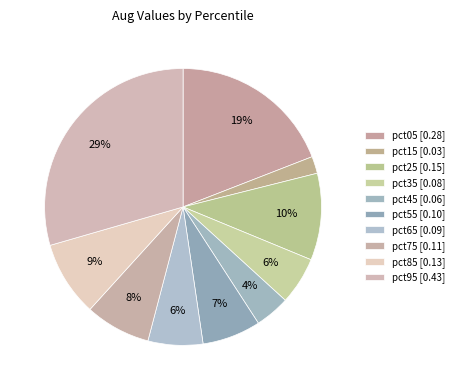

Which has a higher value, pct45 or pct55?

pct55